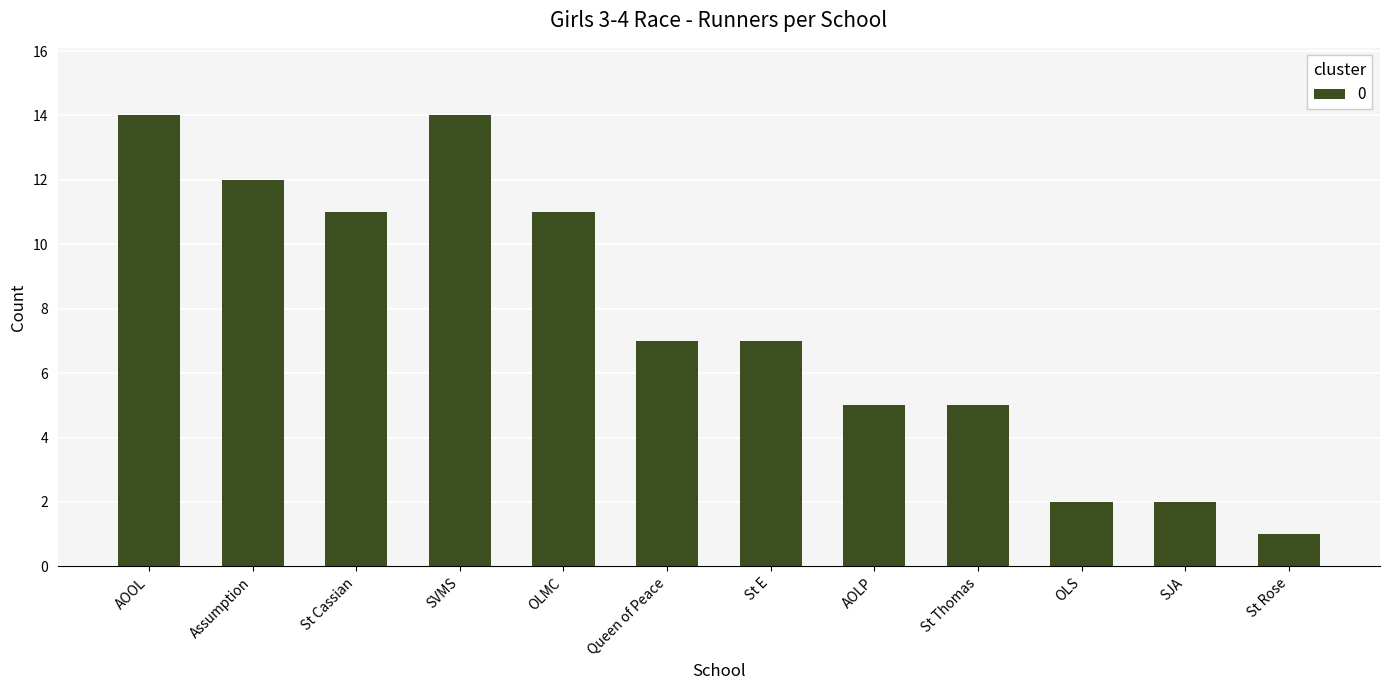

Which label corresponds to the smallest value in the chart?

St Rose